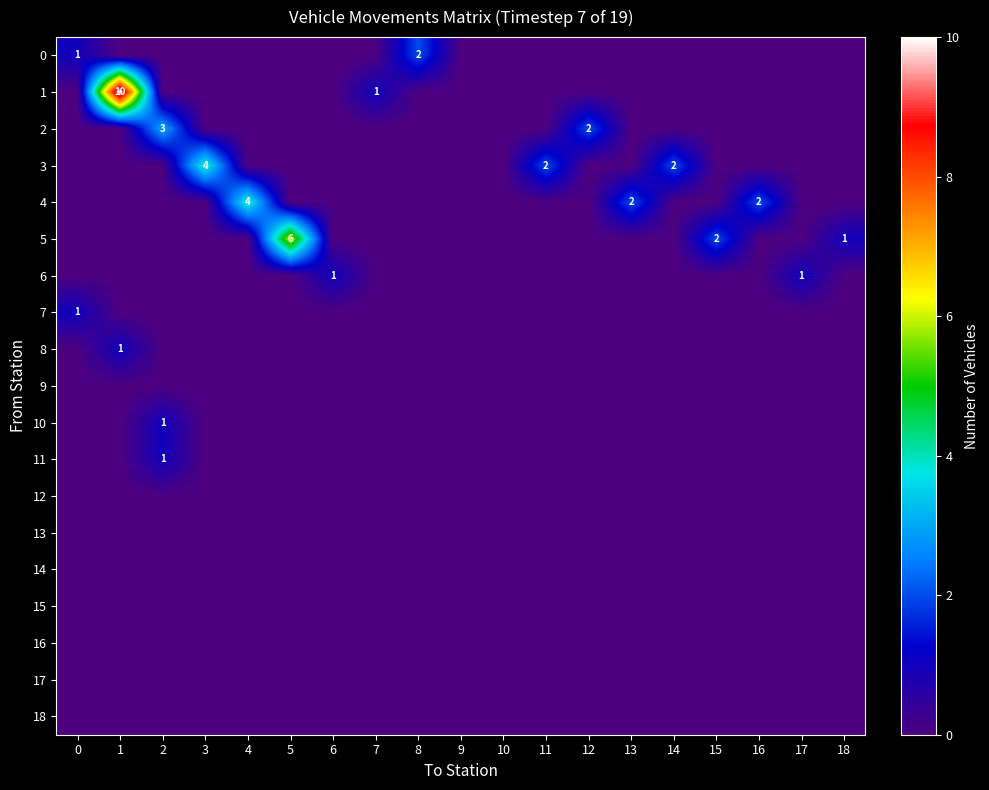

Is the value of 16 at 17 greater than the value of 3 at 14?

No